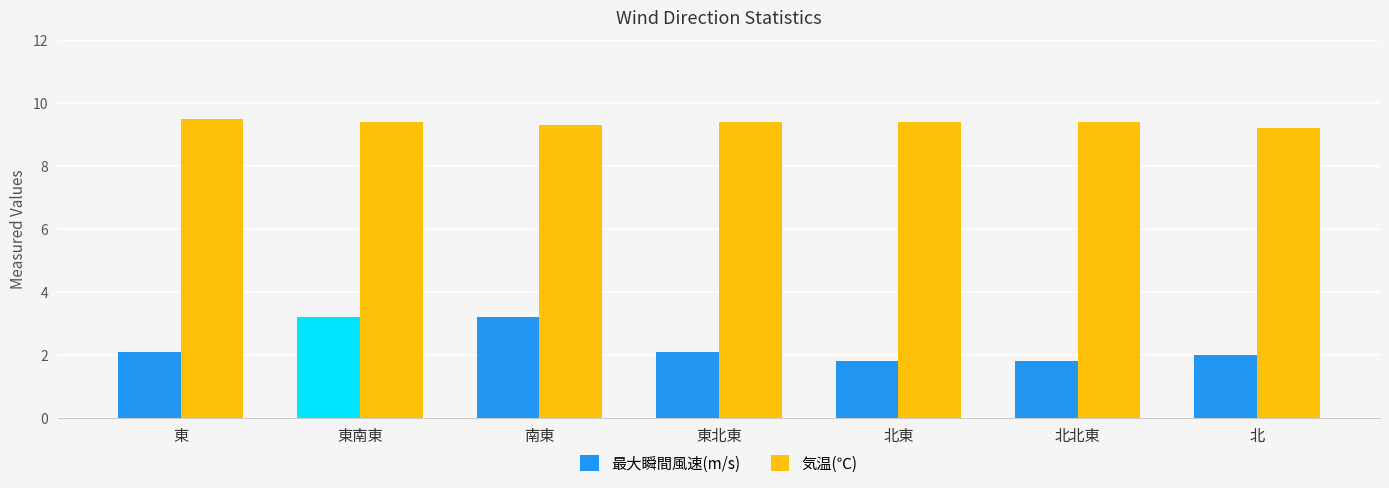

Reading right to left, transcribe all the data shown in this chart.

最大瞬間風速(m/s): 北=2.0	北北東=1.8	北東=1.8	東北東=2.1	南東=3.2	東南東=3.2	東=2.1
気温(℃): 北=9.2	北北東=9.4	北東=9.4	東北東=9.4	南東=9.3	東南東=9.4	東=9.5